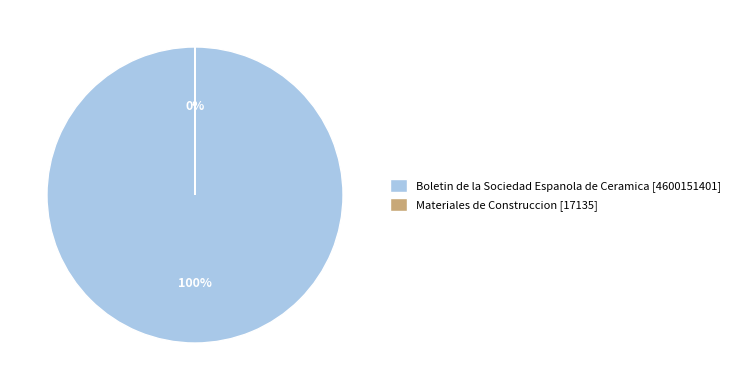

What is the smallest slice in the pie chart?

Materiales de Construccion